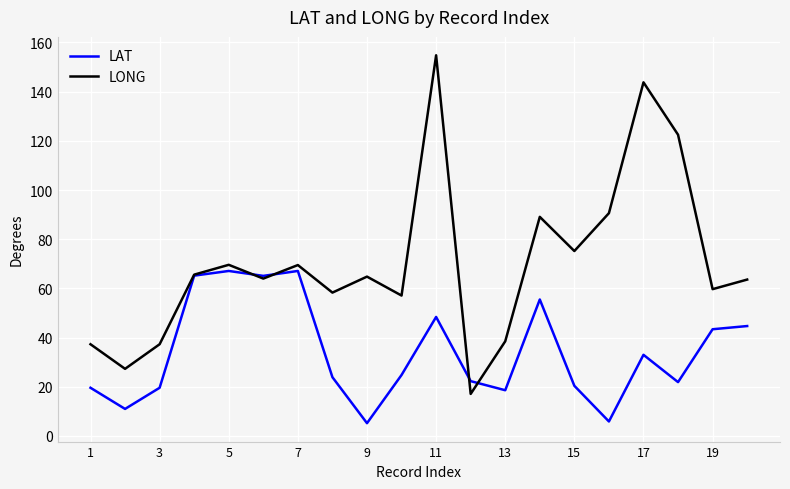

What is the highest value of the LAT series?

67.1